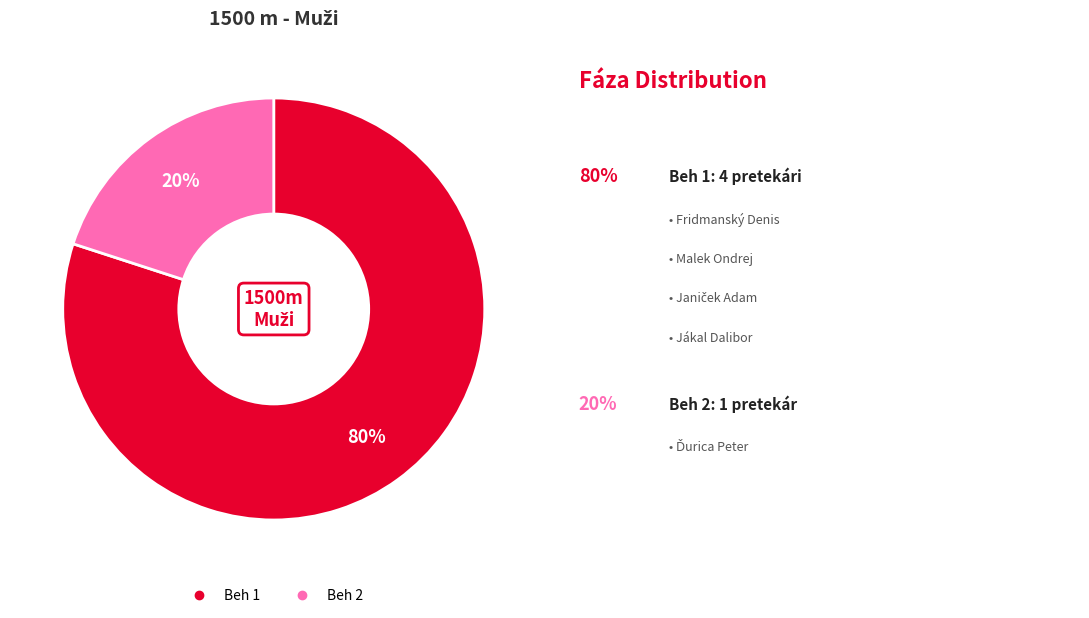

Is it true that Beh 2 is 20% of the pie?

True